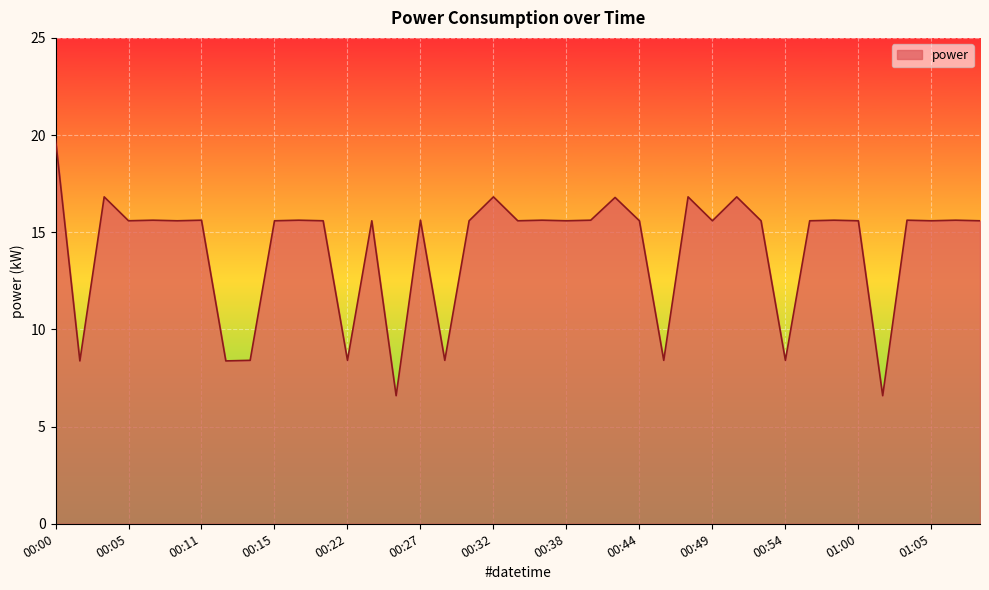

What is the greatest value displayed?

19.8